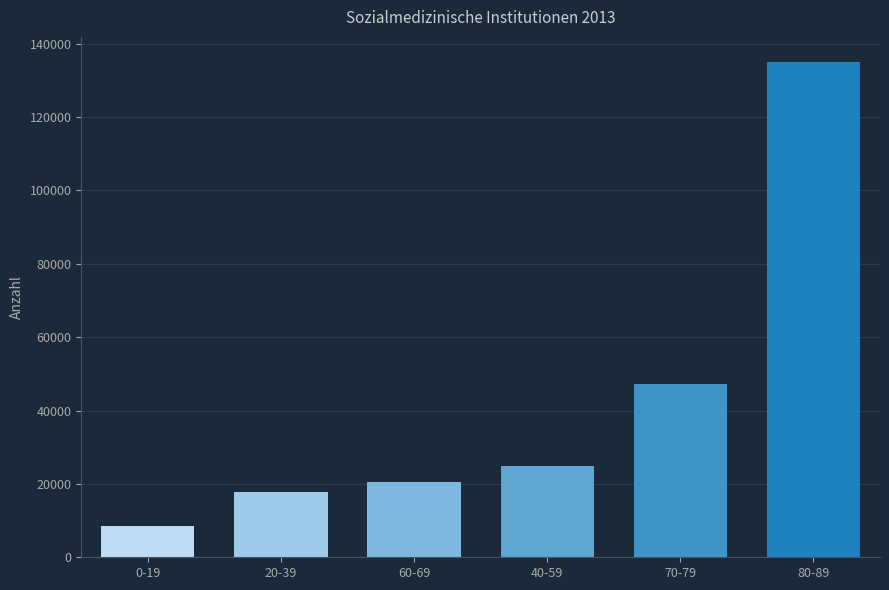

Does the chart contain stacked bars?

No